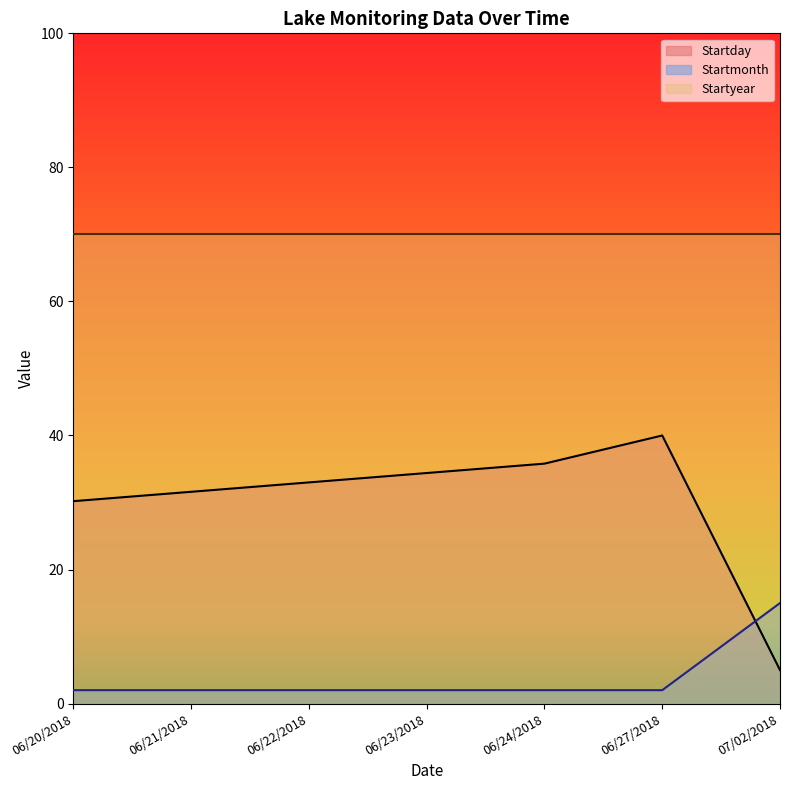

What is the minimum value for Startmonth?

2.0